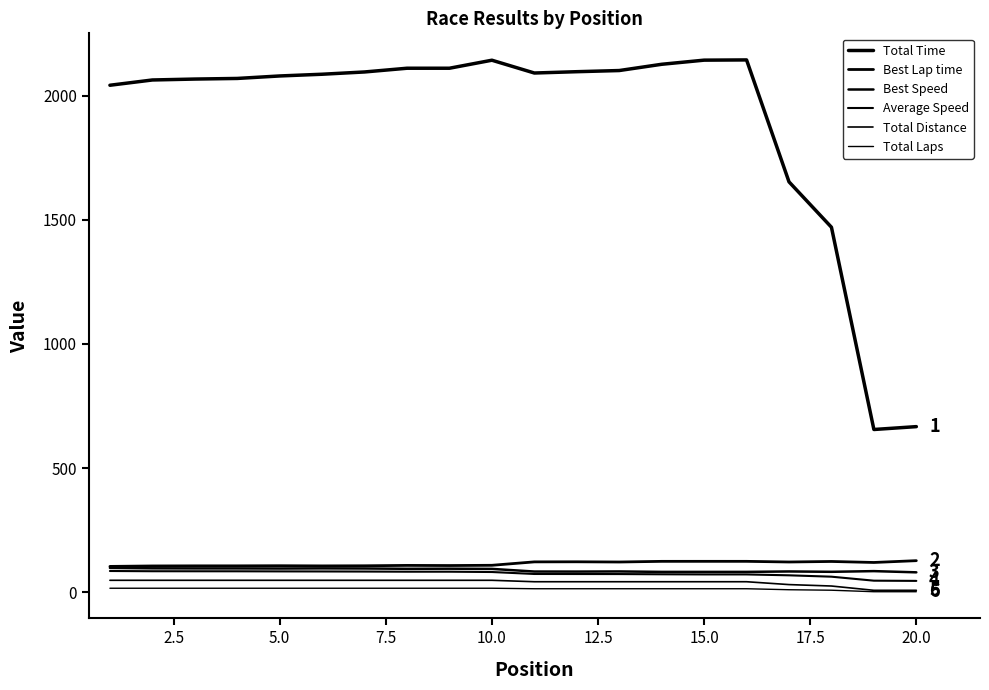

Does the chart have visible grid lines?

No